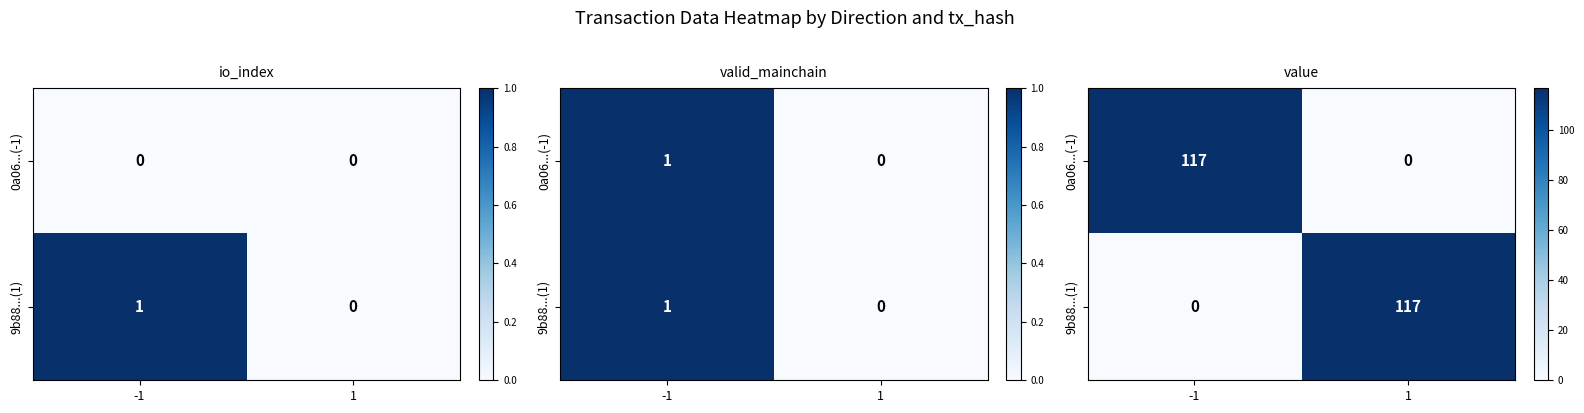

Between 1 and -1, which is larger?

-1